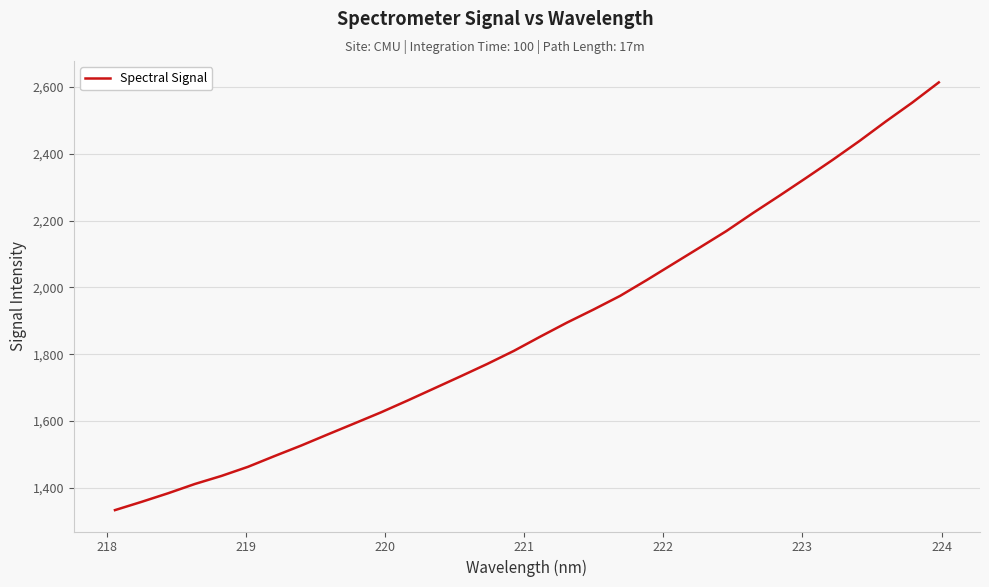

What is the minimum value shown in the chart?

1333.4